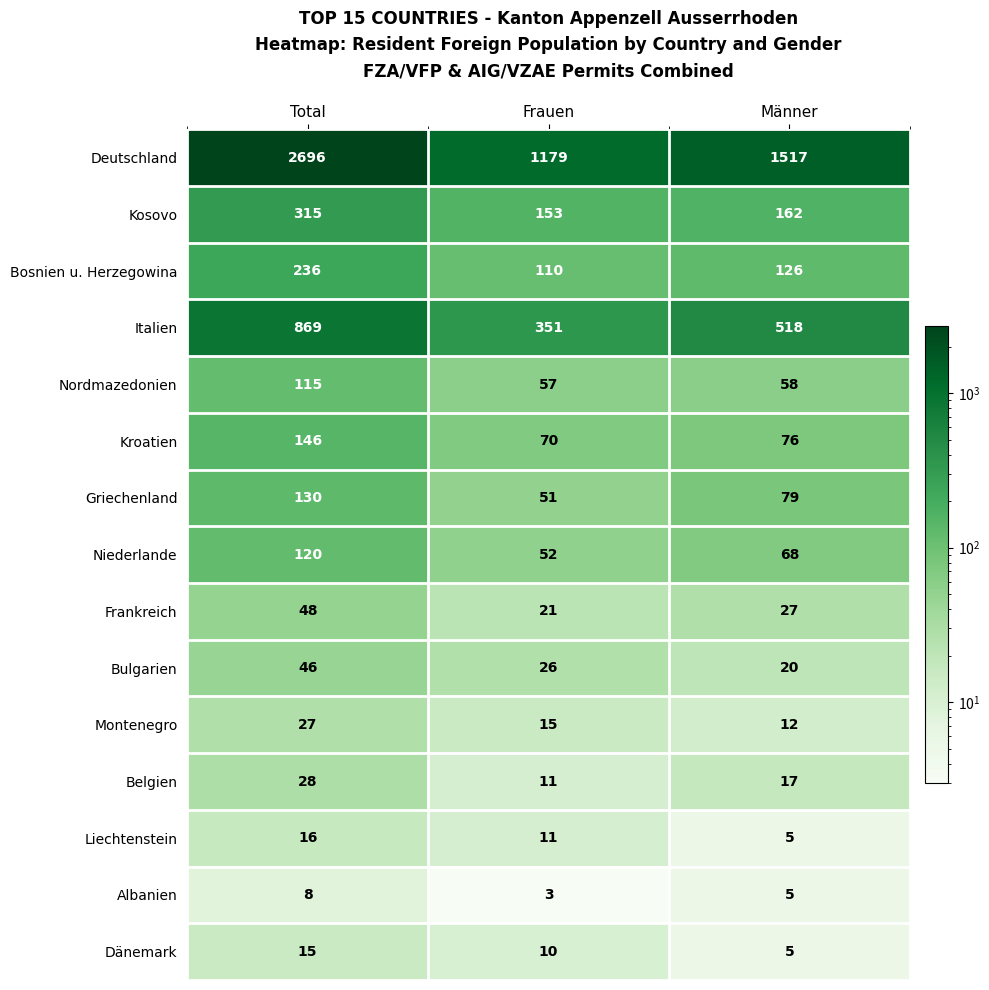

What is the difference between the maximum and minimum values in the Deutschland series?

1517